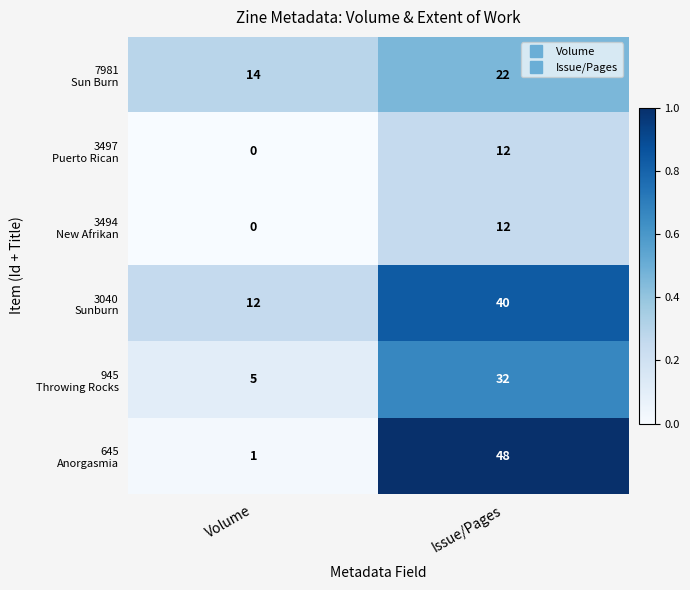

What is the spread (max minus min) of values at Volume?

14